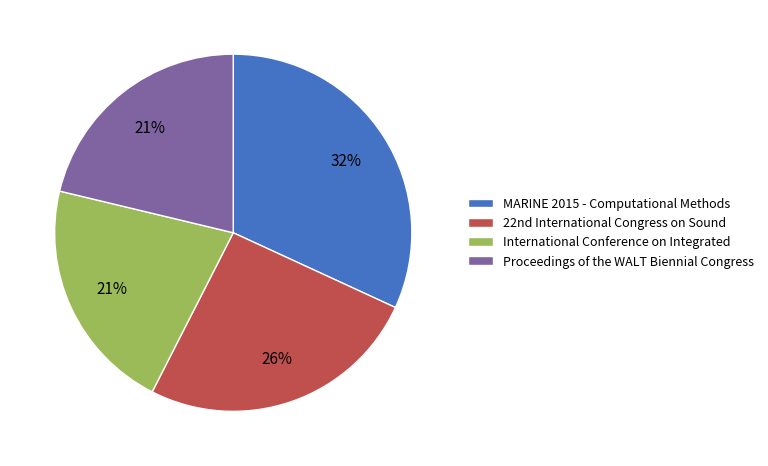

What percentage is the MARINE 2015 - Computational Methods slice, to the nearest percent?

32%